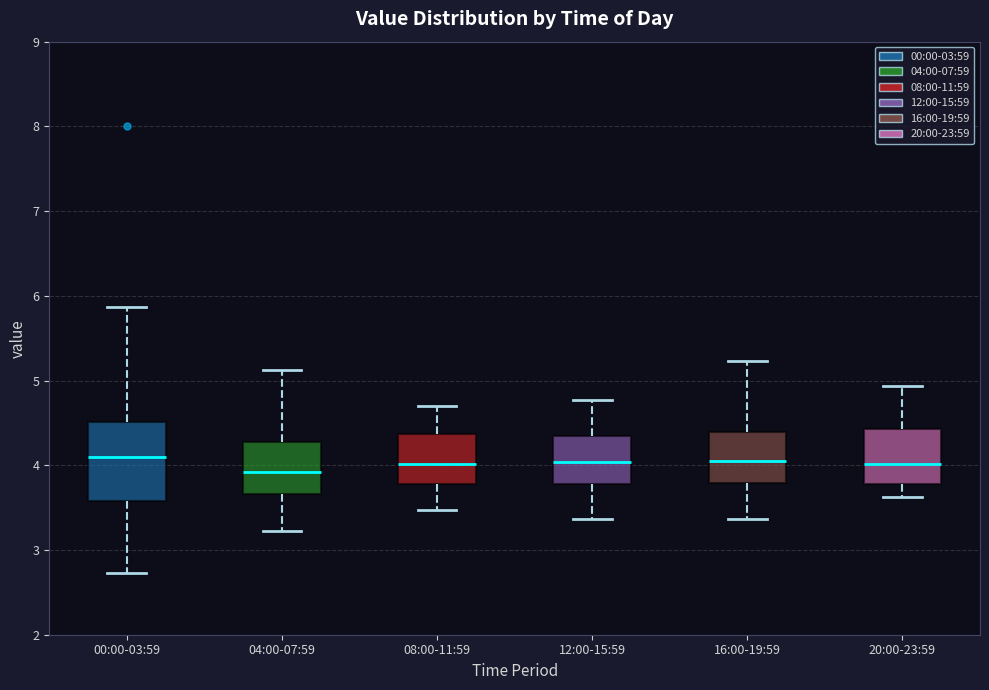

Which box is the tallest, from its lower edge to its upper edge?

00:00-03:59